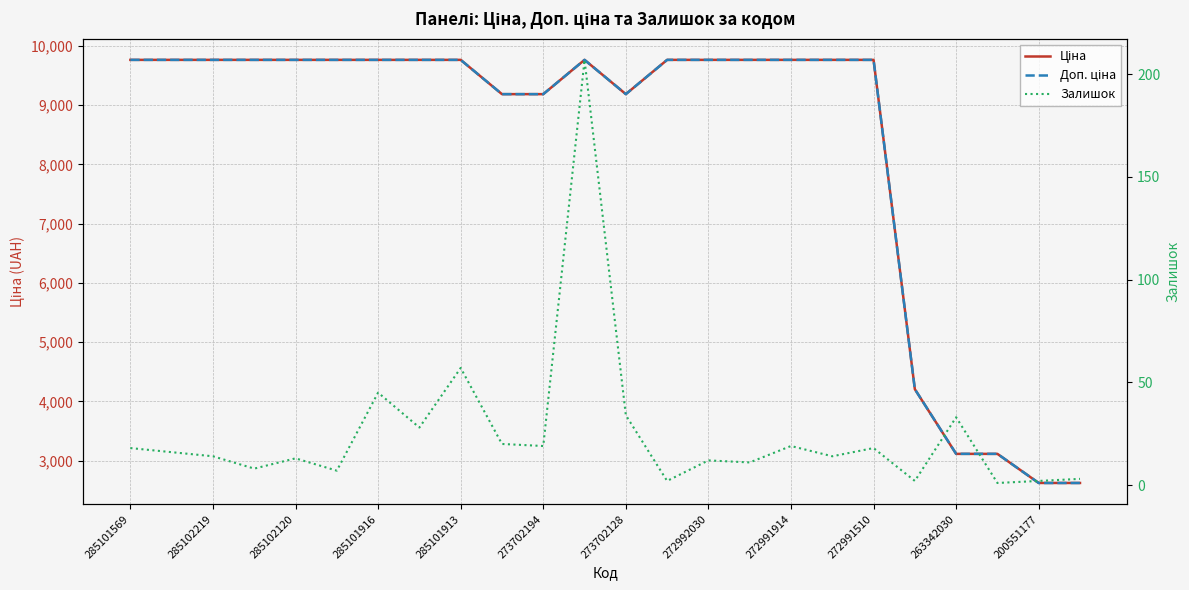

What is the difference between the maximum and minimum values in the Залишок series?

206.0